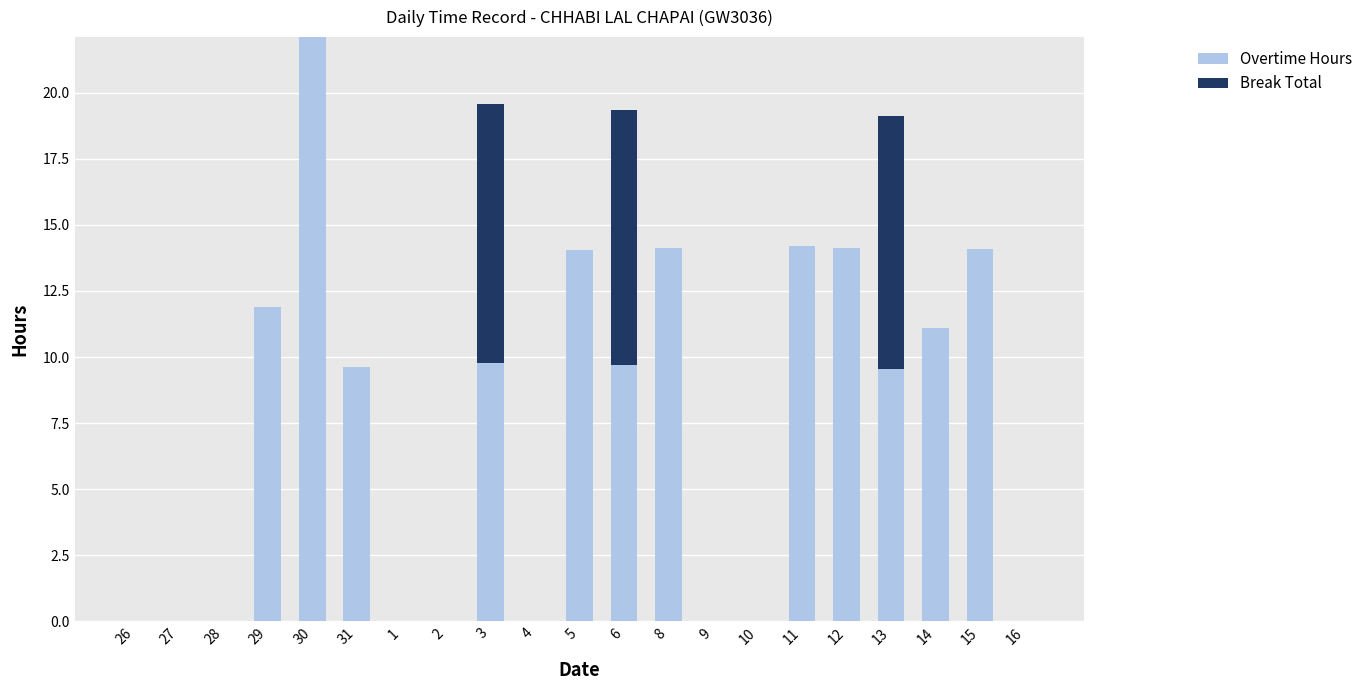

Which category has the highest value in the Overtime Hours series?

30